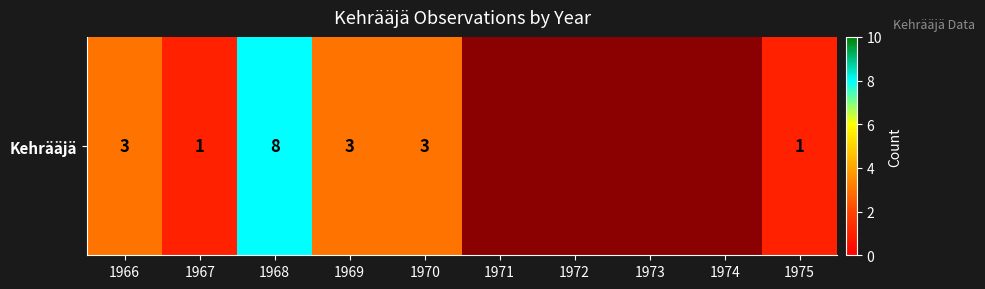

Is it true that the value at 1967 is 0.6?

False